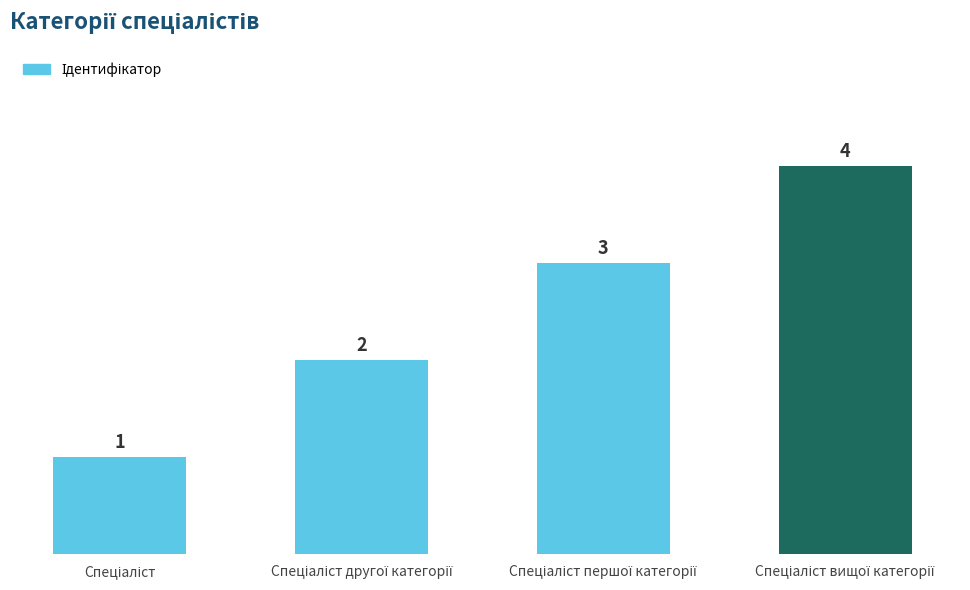

What is the value of the 1st bar from the left?

1